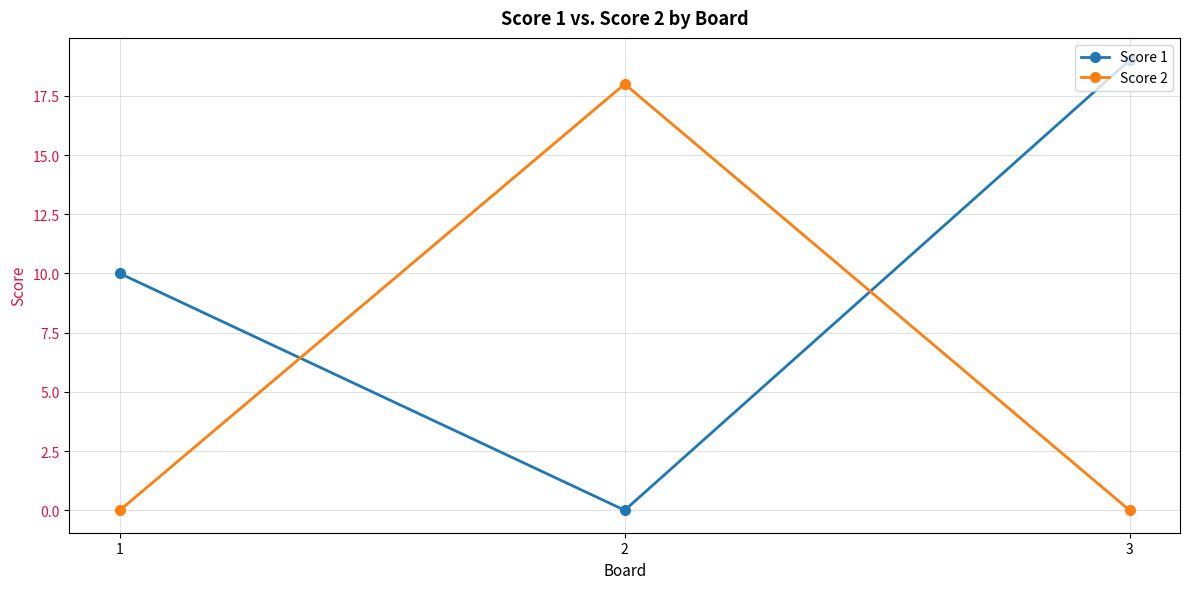

Does the chart have visible grid lines?

Yes